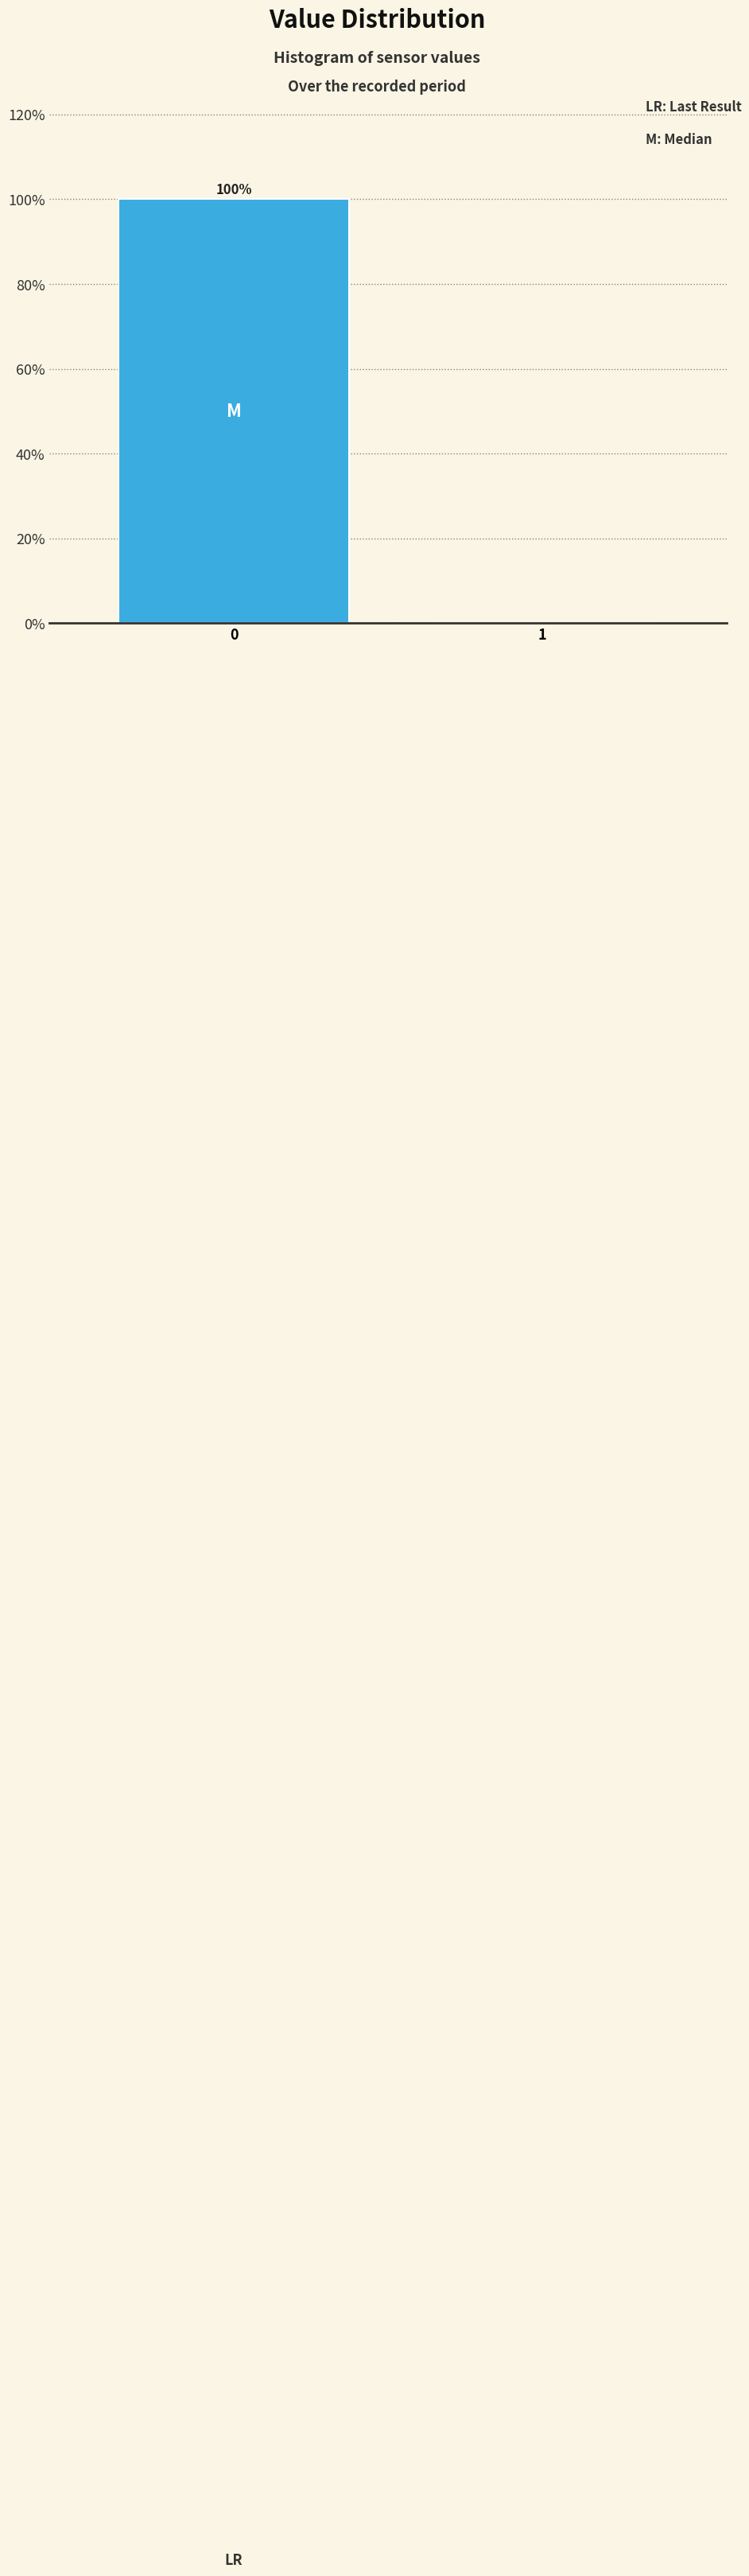

Reading right to left, extract all data points from this chart.

1=0	0=100